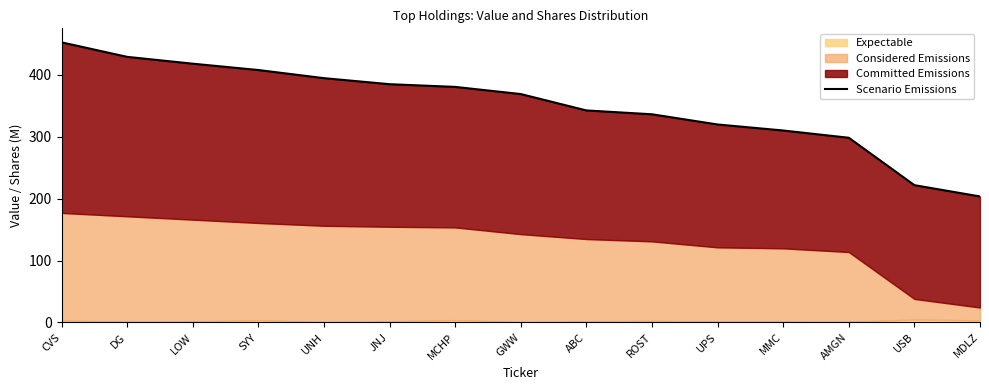

Count the number of categories in the chart.

15